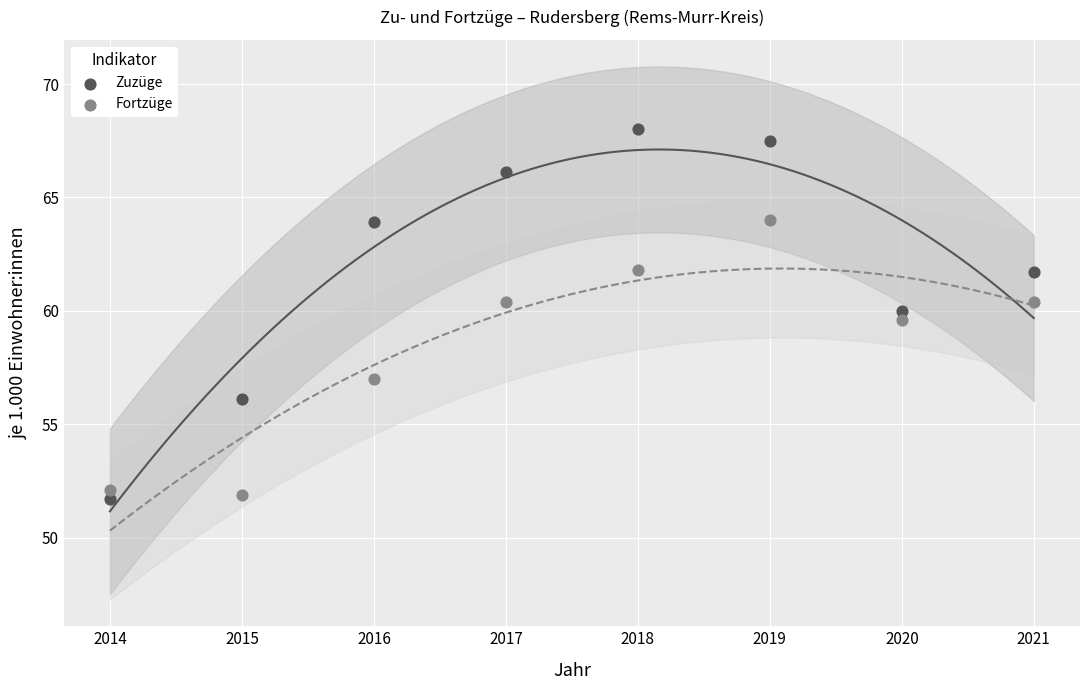

What are all the series names shown in the legend?

Zuzüge, Fortzüge